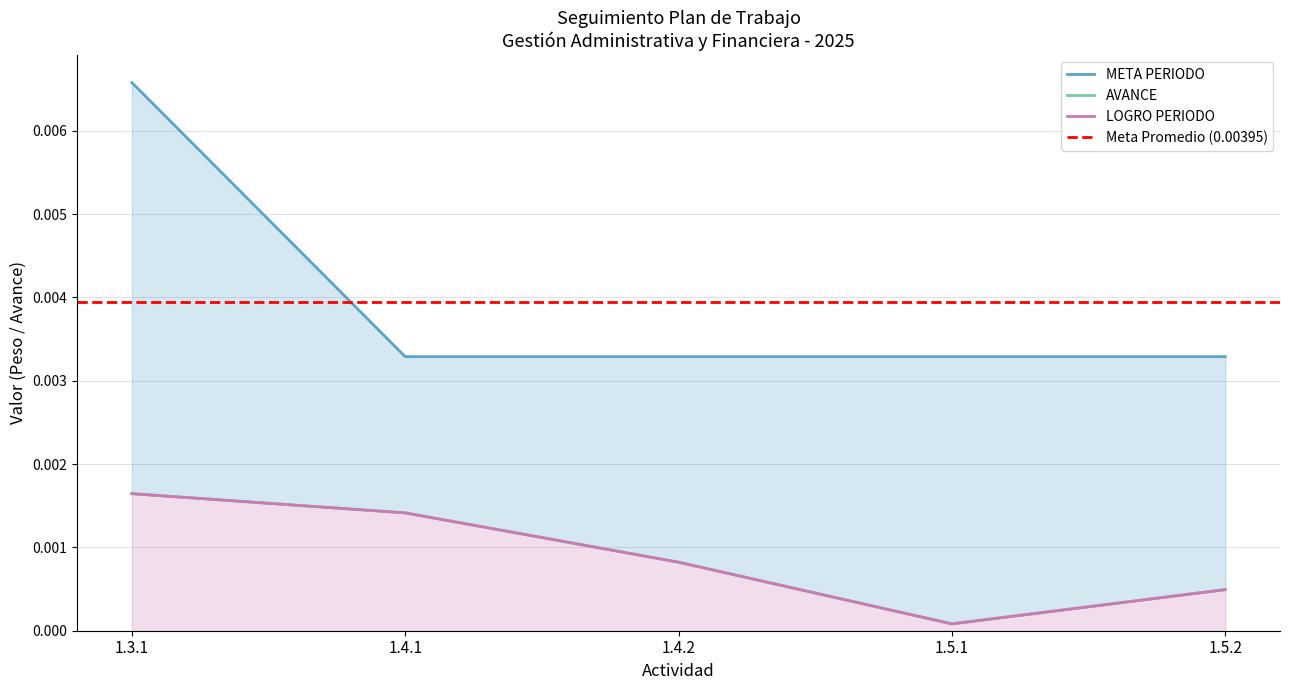

Reading left to right, what are all the values shown in this chart?

META PERIODO: 1.3.1=0.0	1.4.1=0.0	1.4.2=0.0	1.5.1=0.0	1.5.2=0.0
AVANCE: 1.3.1=0.0	1.4.1=0.0	1.4.2=0.0	1.5.1=0.0	1.5.2=0.0